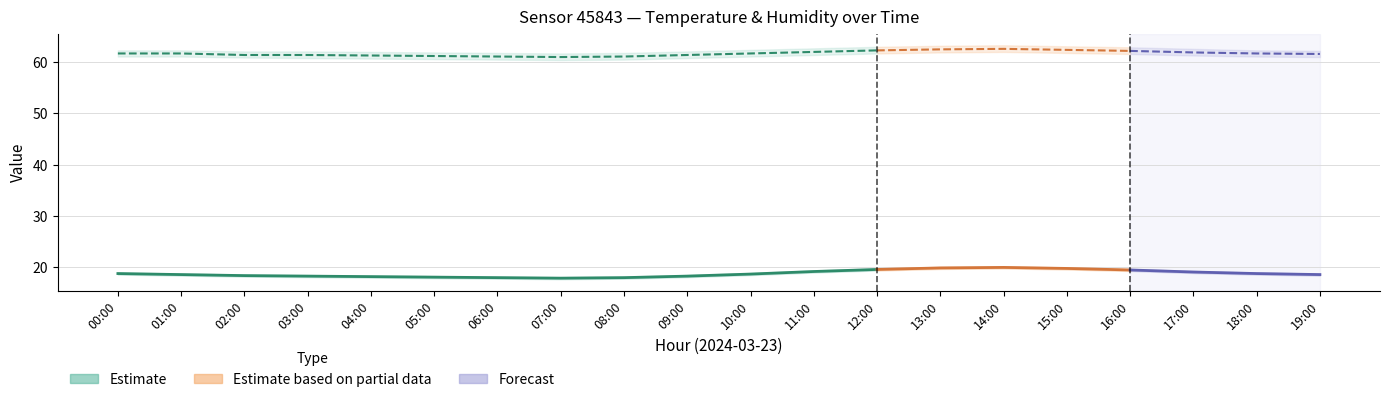

Where is the first local maximum for humidity_upper?

14:00